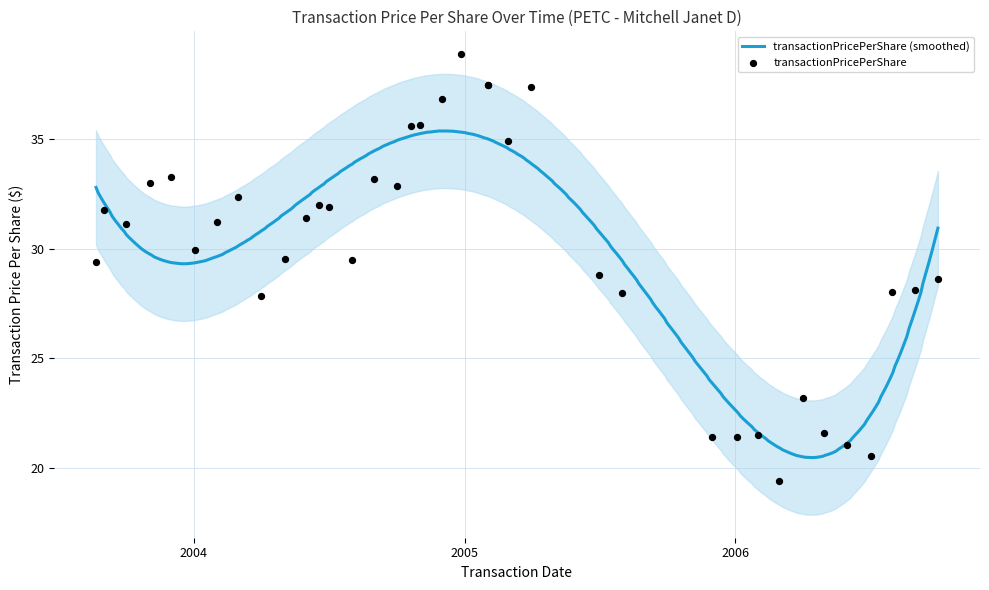

Approximately how many times larger is the value at 2004-11-01 compared to 2004-06-01?

1.1